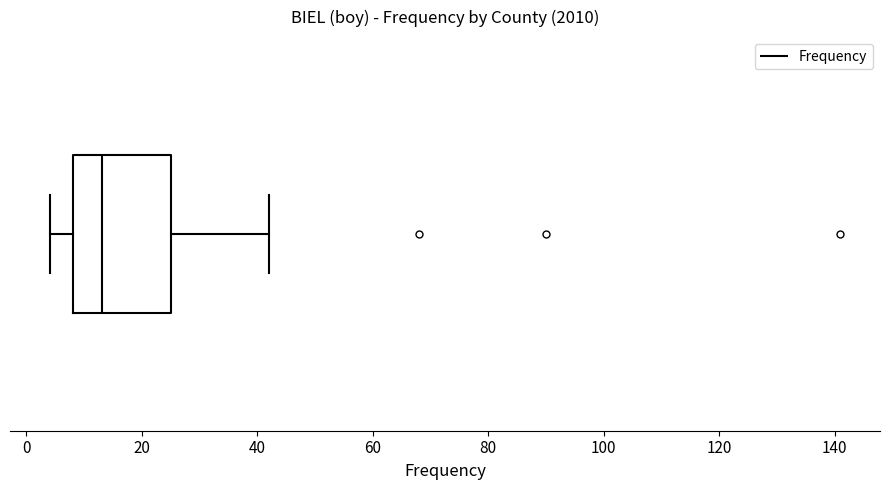

Transcribe this box plot: give where the median line is, the range the box spans, and where the two whiskers end, as read against the x-axis. The values are not printed on the chart, so give them approximately, as read against the axis.

median 14, box 8 to 26, whiskers 4 to 42